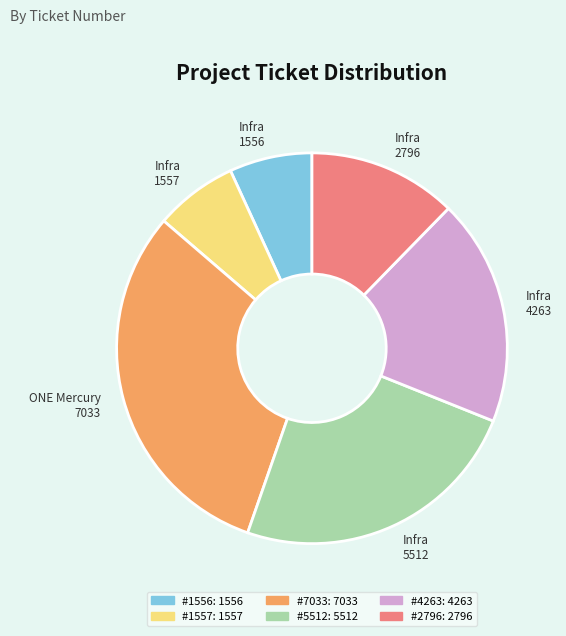

Combined, do ONE Mercury 7033 and Infra 1557 account for over 50%?

No